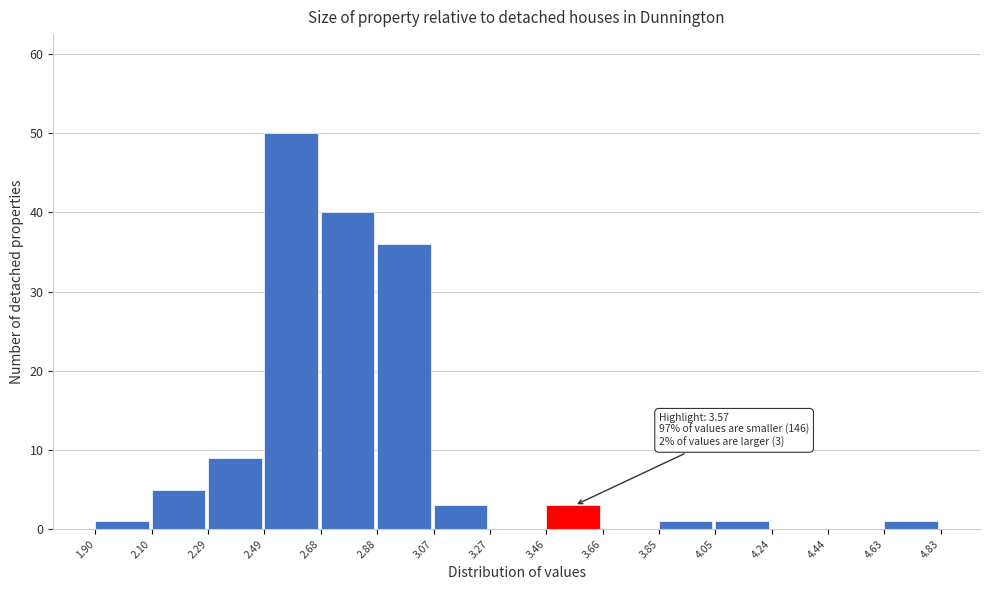

Which range on the x-axis has the tallest bar?

2.49 to 2.68